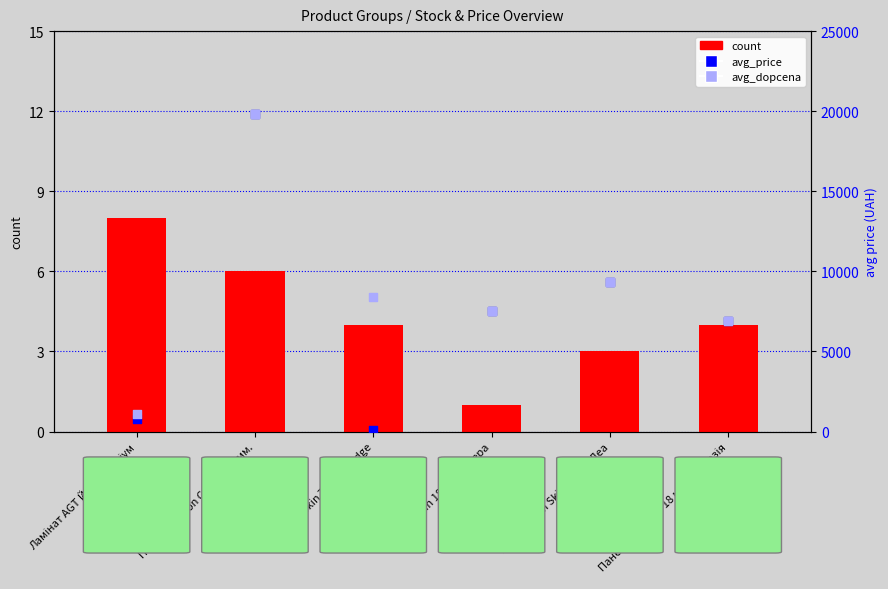

Which series contains the highest Y value?

avg_price